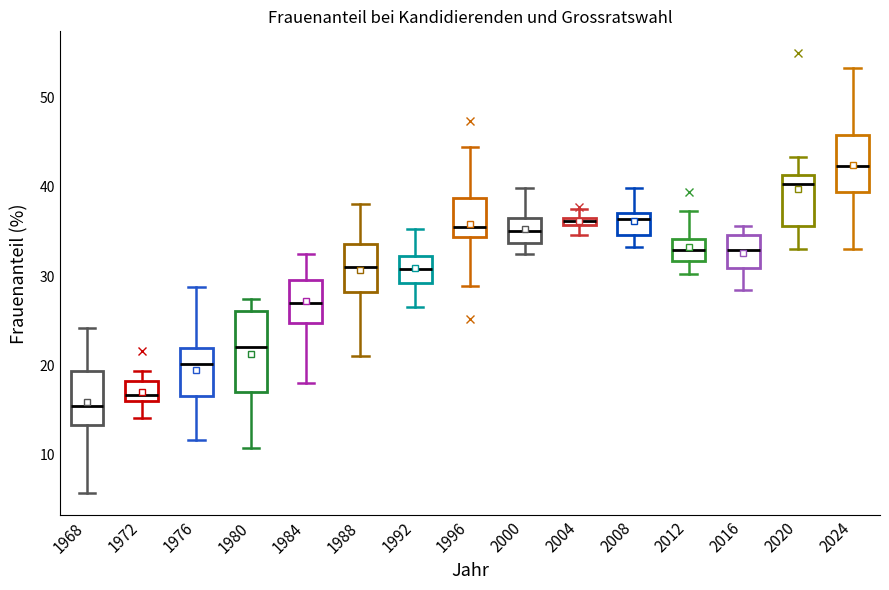

Which box's median line is the lowest?

1968